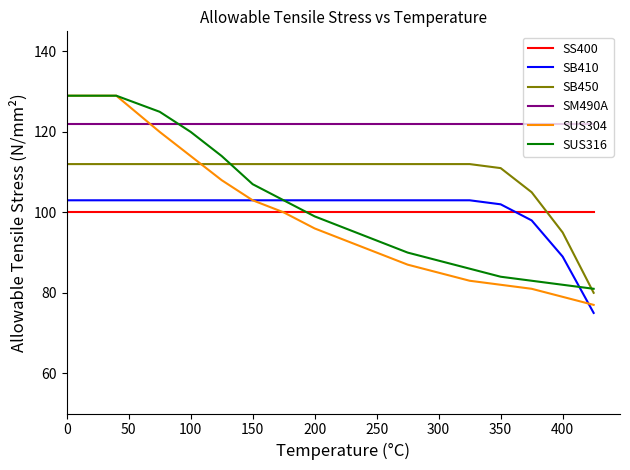

Does the chart have visible grid lines?

No